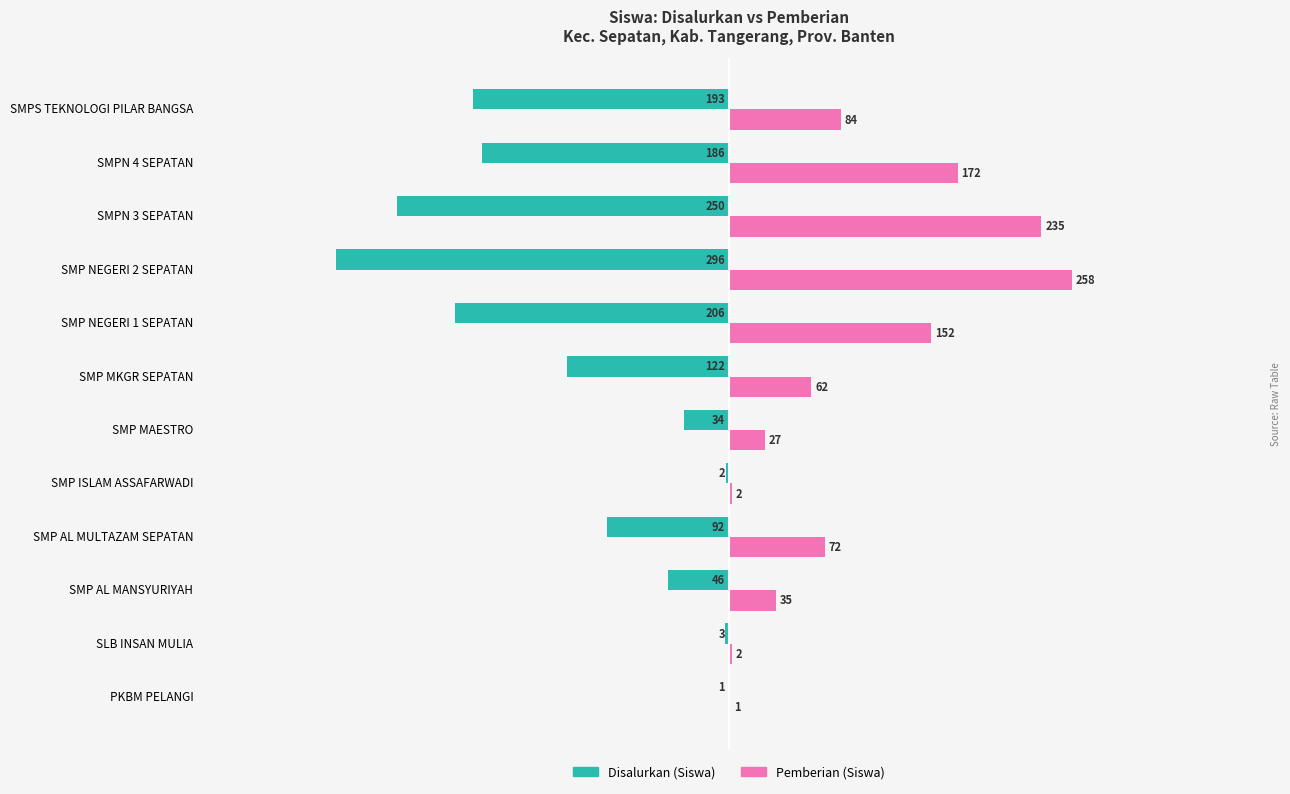

What is the total value across all series at SMP AL MANSYURIYAH?

-11